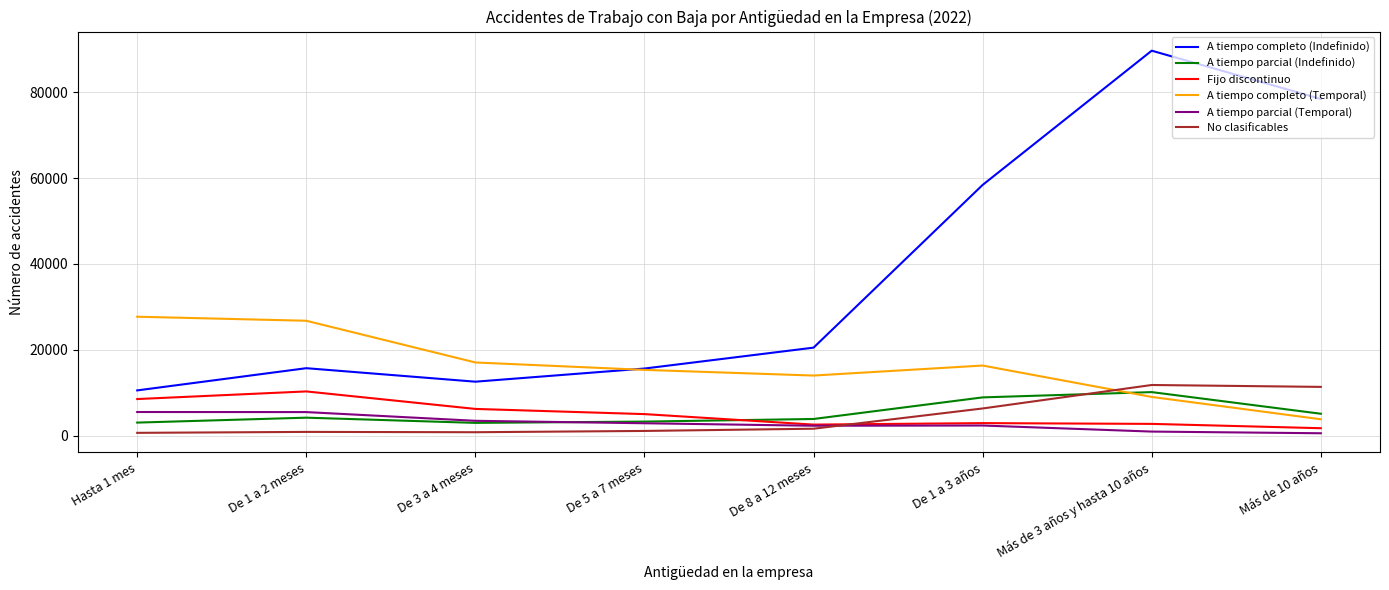

Which category has the highest value across all series?

Más de 3 años y hasta 10 años